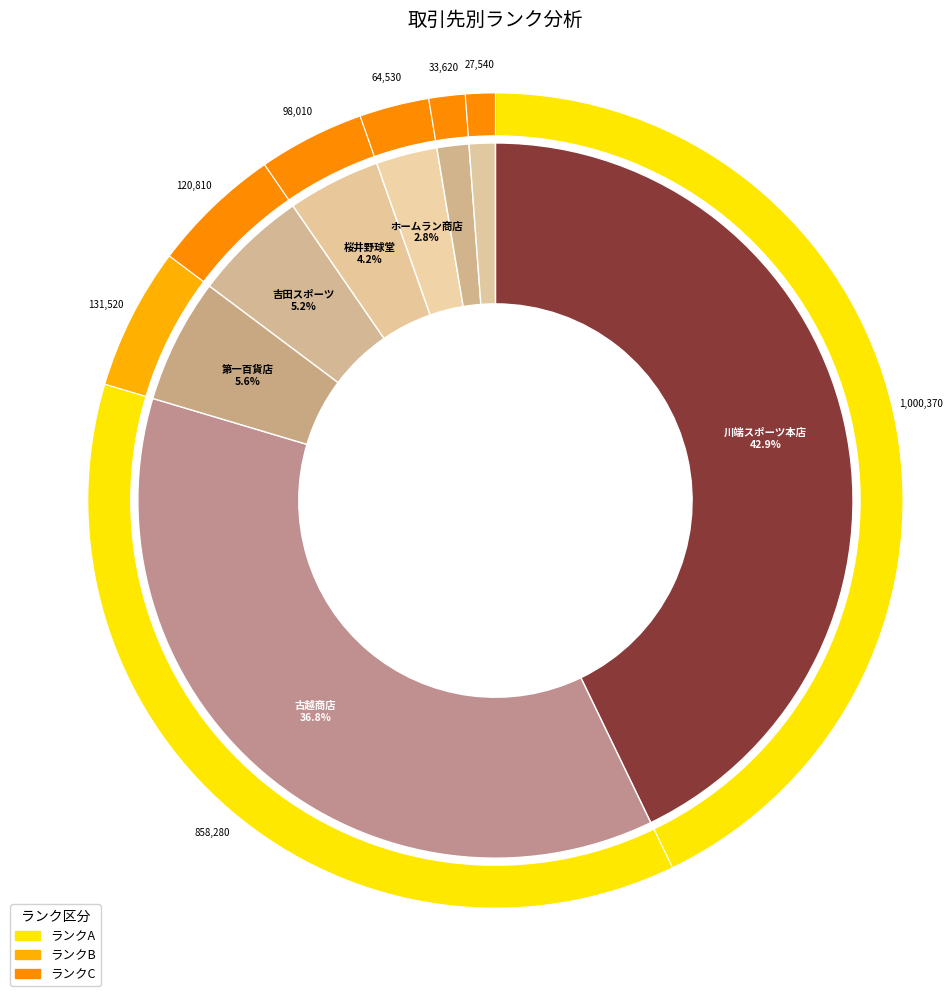

What percentage do 桜井野球堂 and 古越商店 together represent?

41.0%